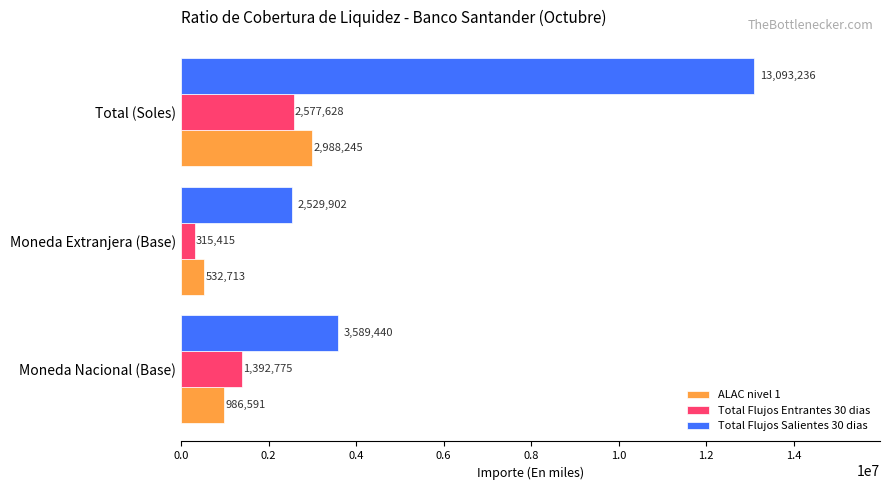

Which series has the largest range (max minus min)?

Total Flujos Salientes 30 dias